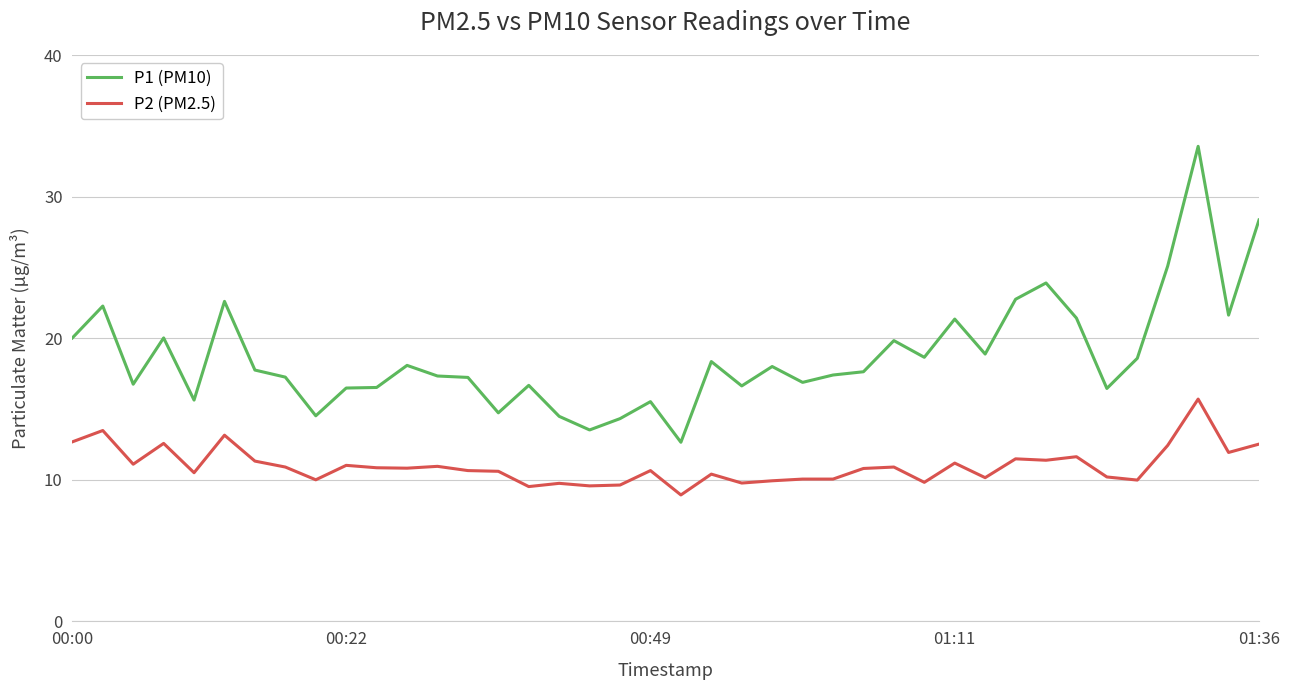

True or false: P2 (PM2.5) and P1 (PM10) cross at least once.

False